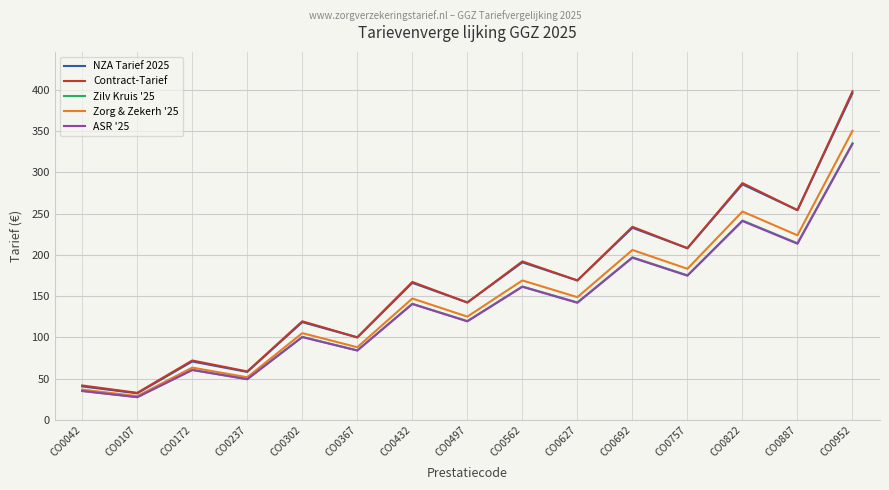

The ASR '25 series shows 280.3 at CO0757. True or false?

False